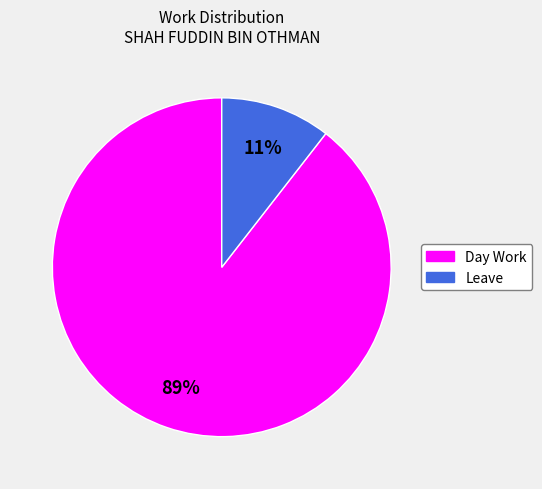

What is the ratio of the value at Leave to the value at Day Work?

0.1